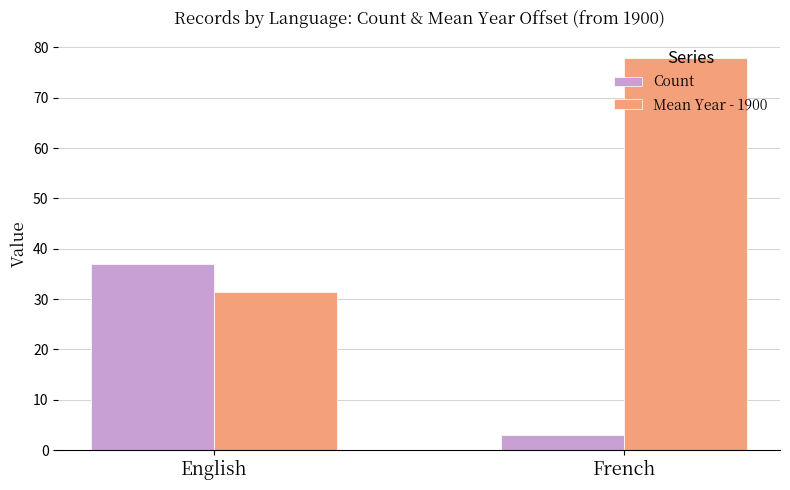

List the series in order of their peak value, highest first.

Mean Year - 1900, Count